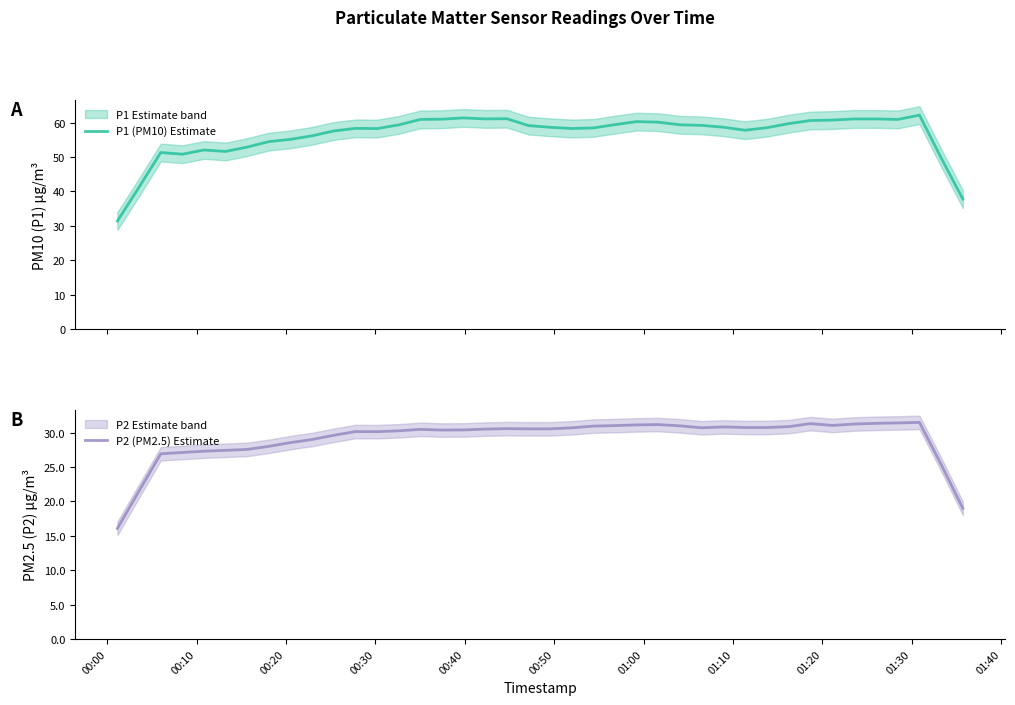

Reading left to right, transcribe all the data shown in this chart.

P1 (PM10) Estimate: 31.4	41.3	51.3	50.8	52.0	51.6	52.9	54.5	55.1	56.2	57.6	58.3	58.2	59.3	60.9	61.0	61.3	61.0	61.1	59.1	58.6	58.3	58.4	59.4	60.3	60.1	59.3	59.2	58.6	57.8	58.5	59.7	60.6	60.7	61.0	61.0	60.9	62.2	49.8	37.8
P2 (PM2.5) Estimate: 16.1	21.5	26.9	27.1	27.3	27.4	27.6	28.0	28.6	29.0	29.6	30.2	30.2	30.3	30.5	30.4	30.4	30.5	30.6	30.6	30.6	30.7	31.0	31.0	31.1	31.2	31.0	30.7	30.8	30.8	30.7	30.9	31.3	31.1	31.3	31.4	31.4	31.5	25.4	19.0